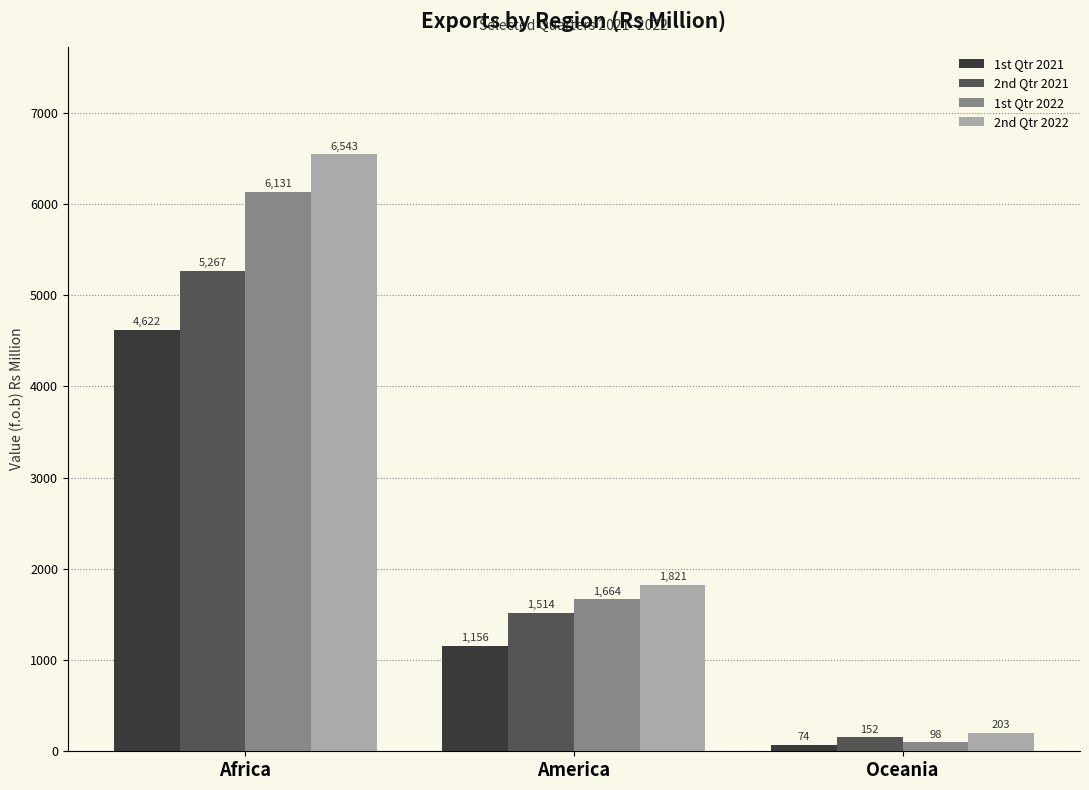

Reading right to left, what are all the values shown in this chart?

1st Qtr 2021: 74	1156	4622
2nd Qtr 2021: 152	1514	5267
1st Qtr 2022: 98	1664	6131
2nd Qtr 2022: 203	1821	6543